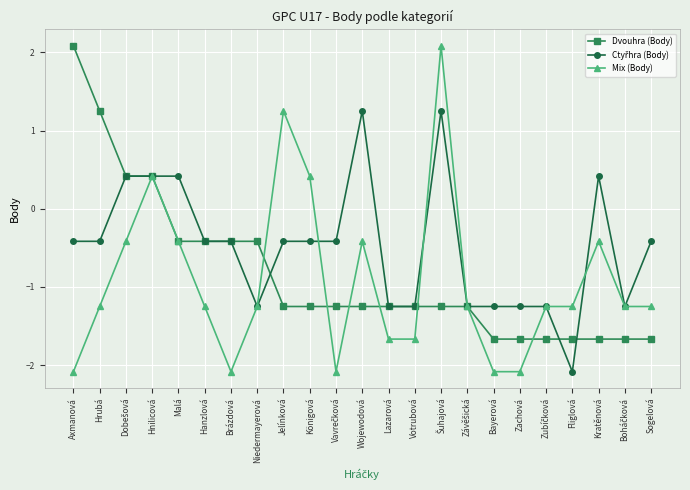

What is the greatest value displayed?

2.1